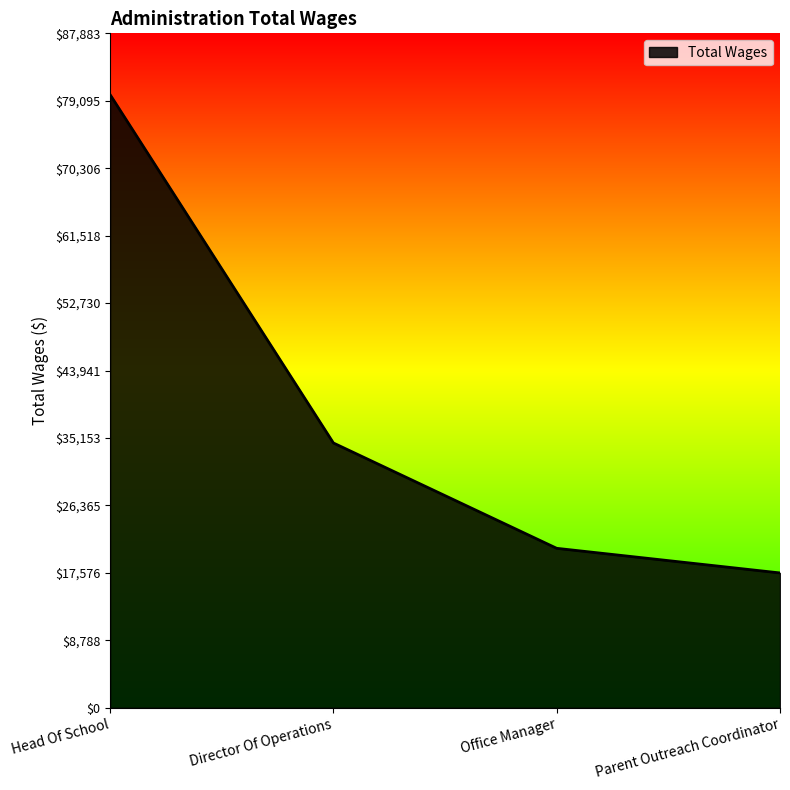

Which category has the highest value across all series?

Head Of School